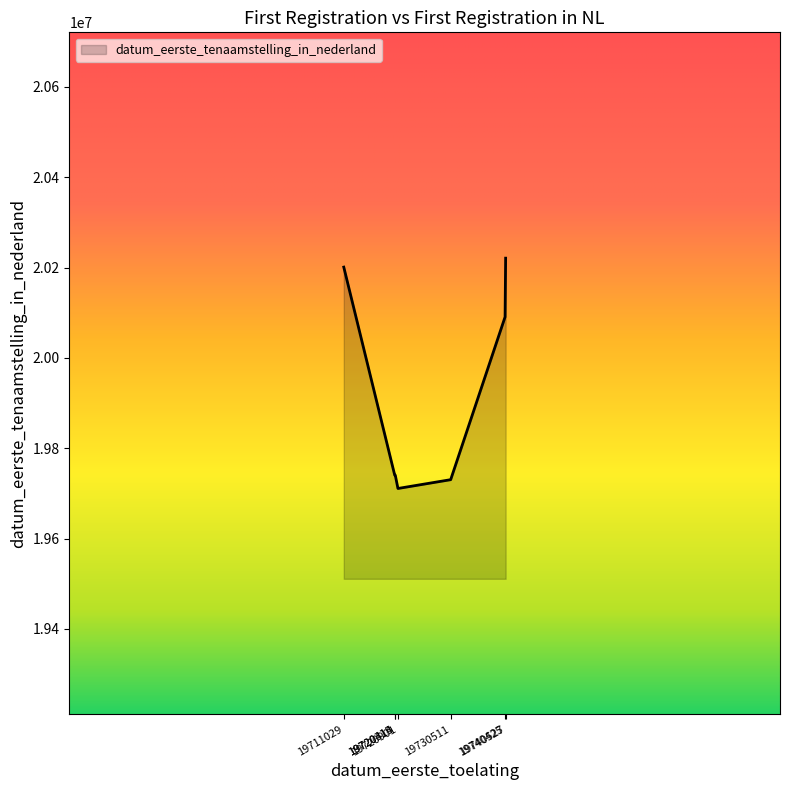

True or false: the data has more than 1 interior local peaks.

False